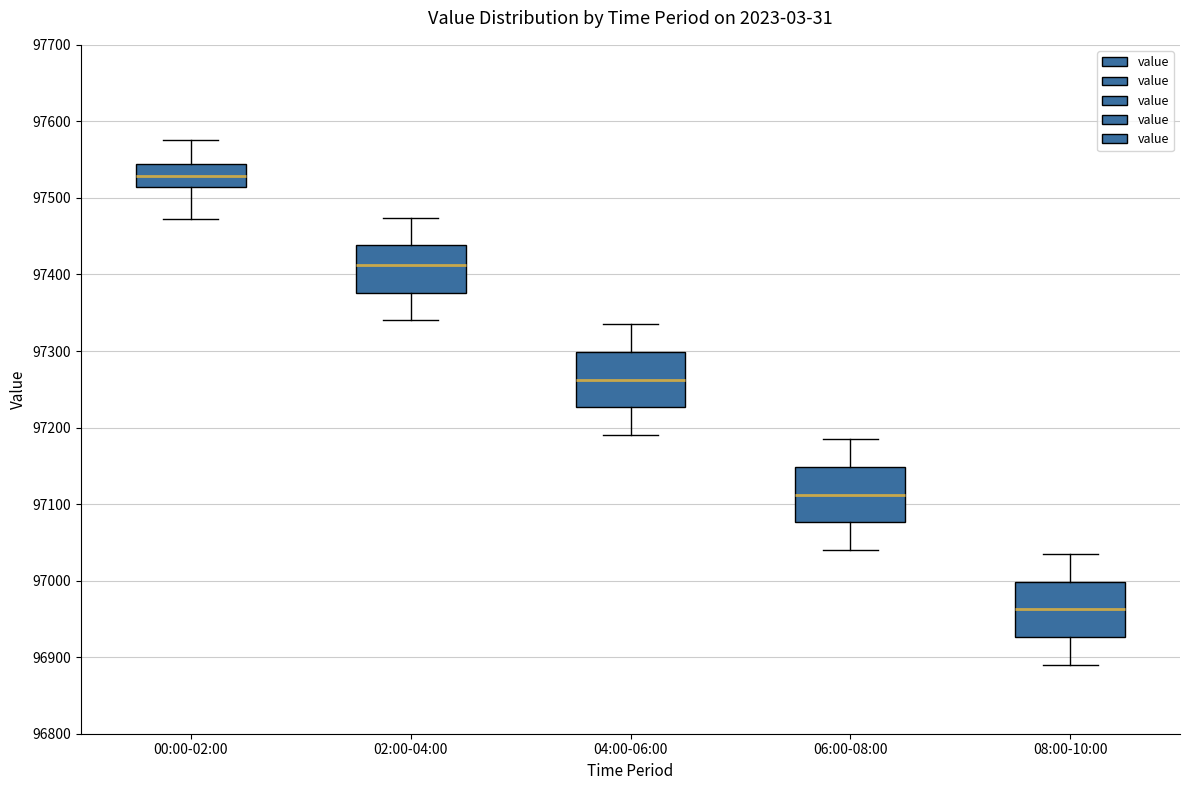

Which box's median line is the lowest?

08:00-10:00